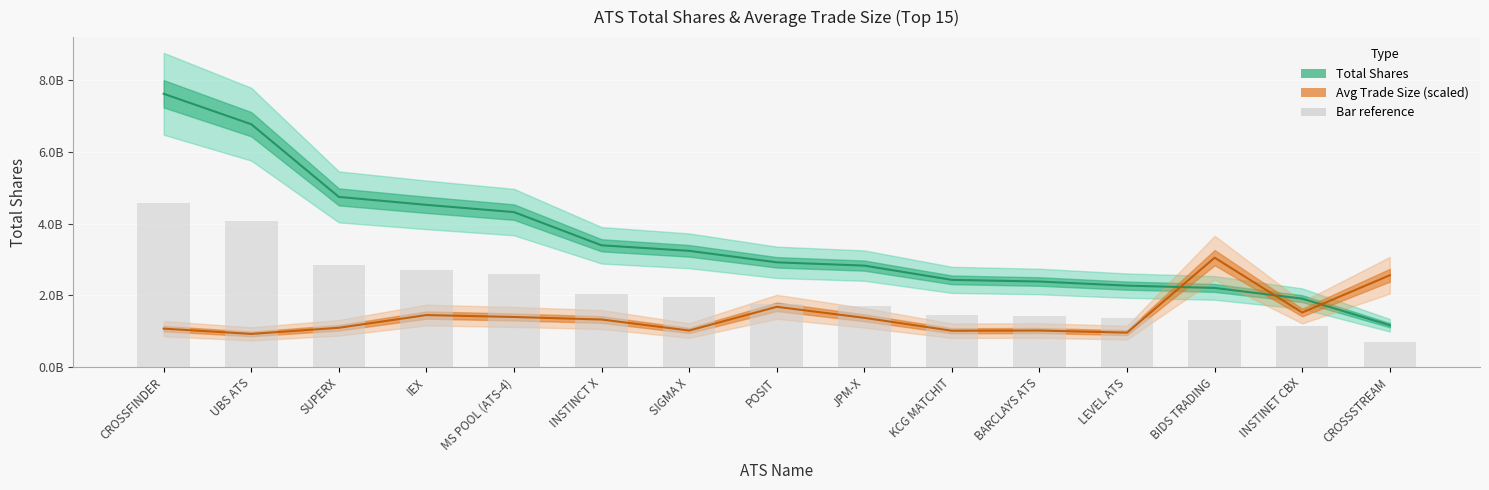

What is the spread (max minus min) of values at INSTINET CBX?

374726094.8